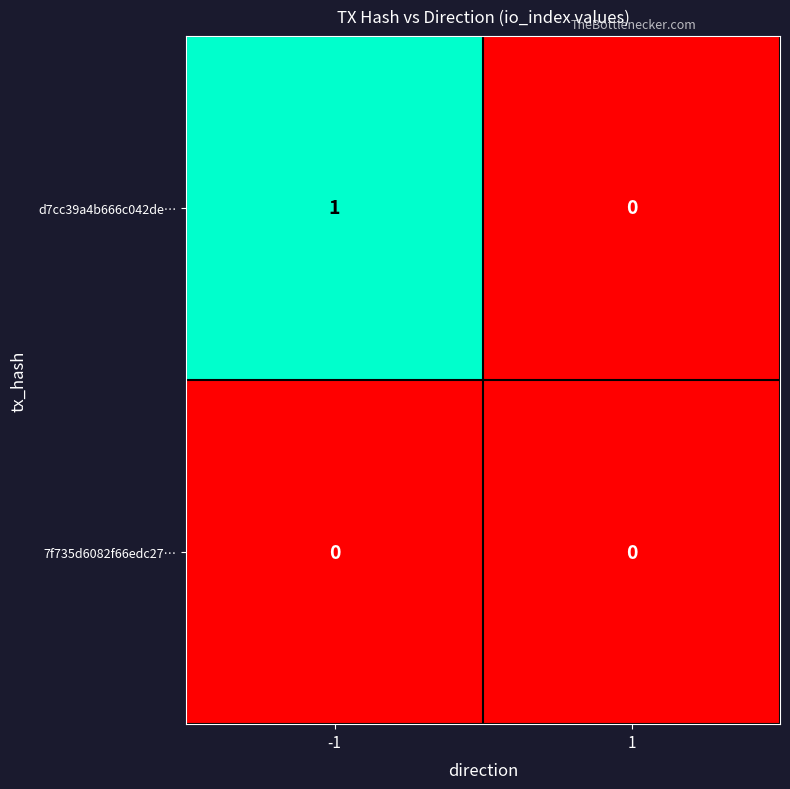

The value of d7cc39a4b666c042de… at -1 is 1. True or false?

True